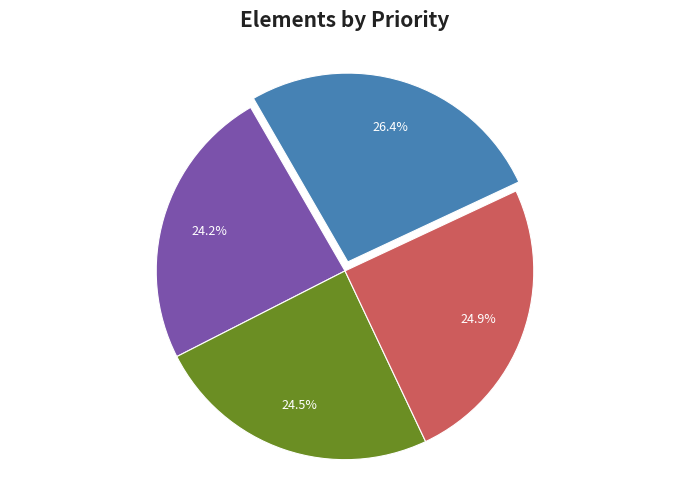

Is there a majority slice in this chart?

No